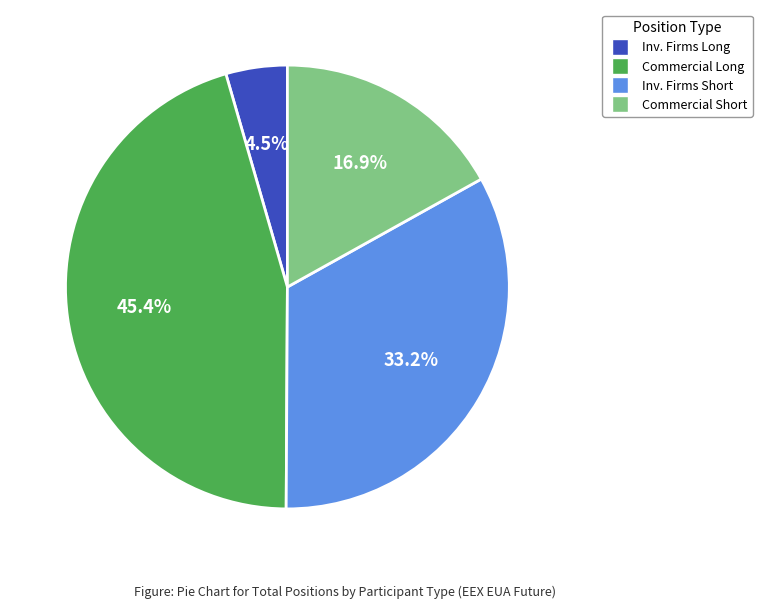

Is there any slice that represents more than half of the pie?

No